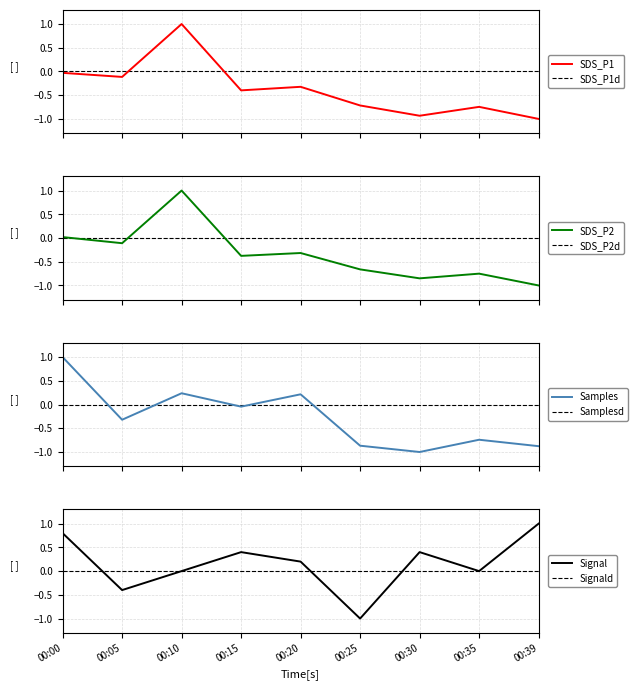

What is the value of the SDS_P2 point at the 6th from the left?

-0.7